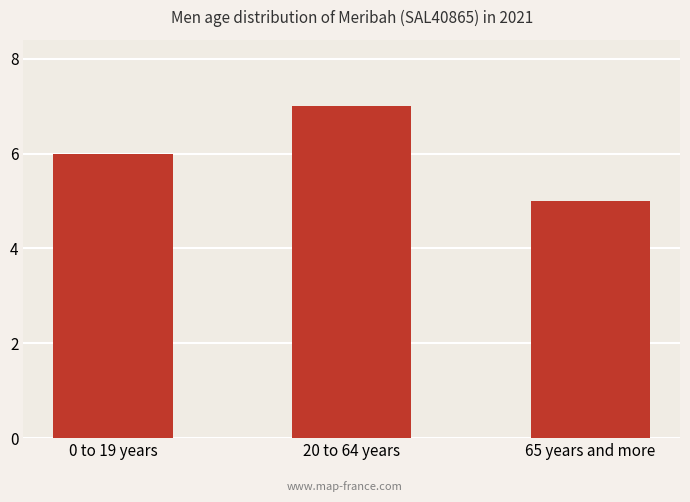

The value at 20 to 64 years is 7. True or false?

True